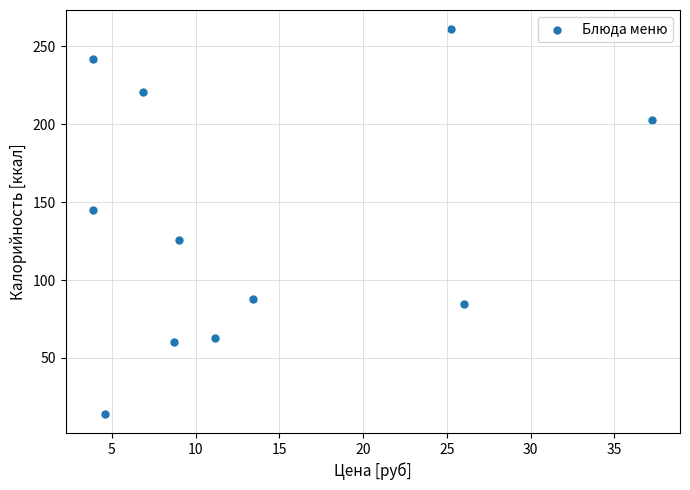

What Y value in the scatter plot is closest to 137?

145.0